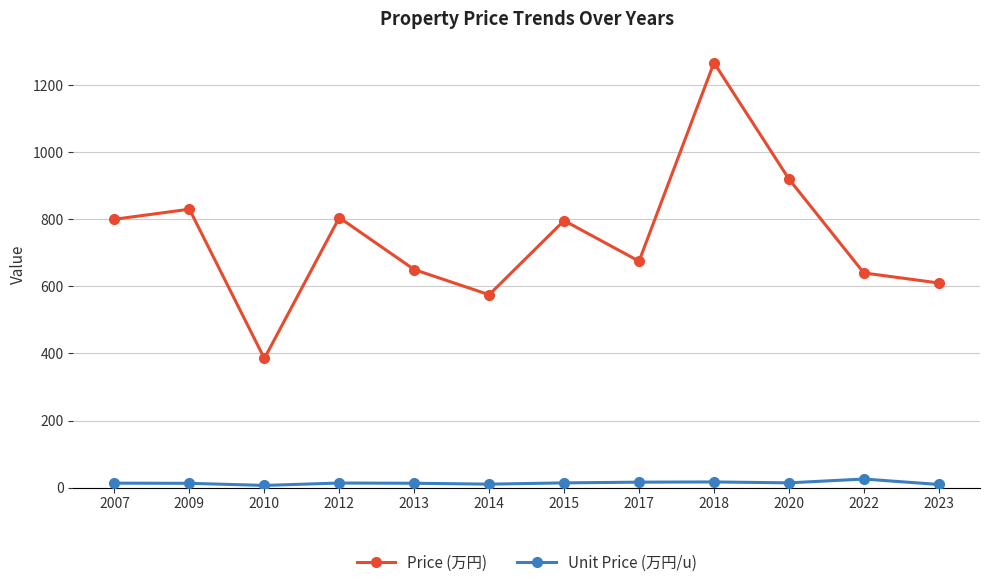

What are all the series names shown in the legend?

Price (万円), Unit Price (万円/u)